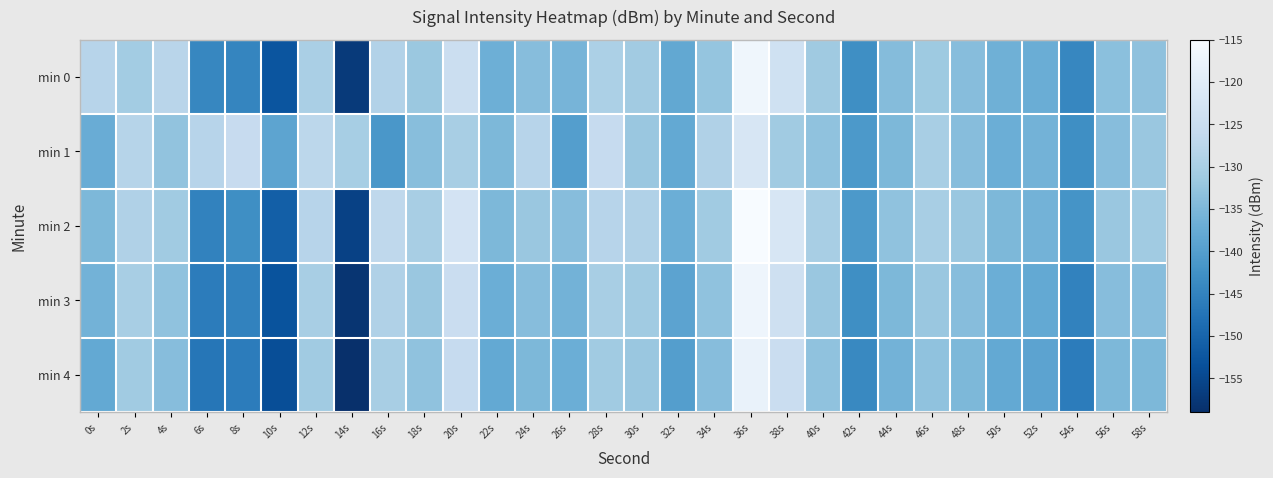

What is the maximum value shown in the chart?

-115.0